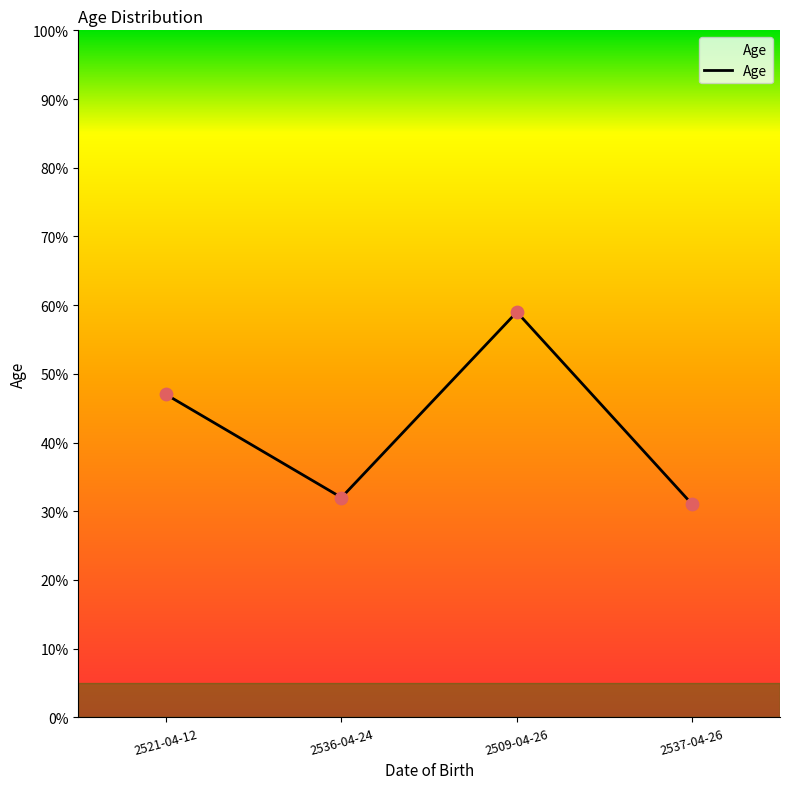

Which has a higher value, 2536-04-24 or 2521-04-12?

2521-04-12